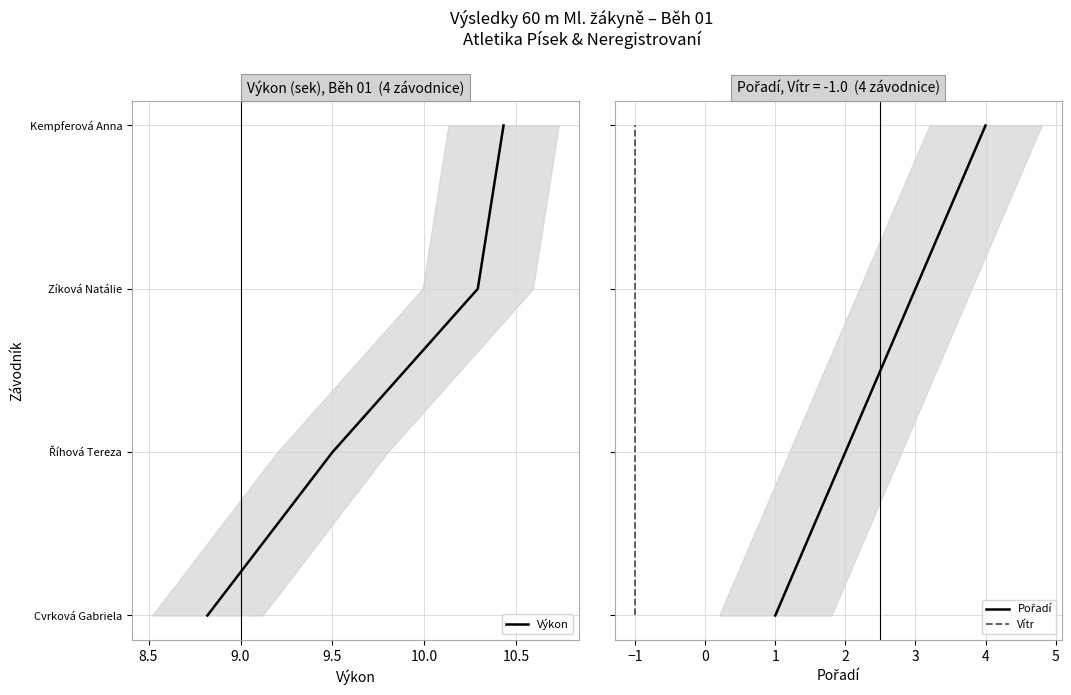

Is this an area chart (filled region under the line)?

No